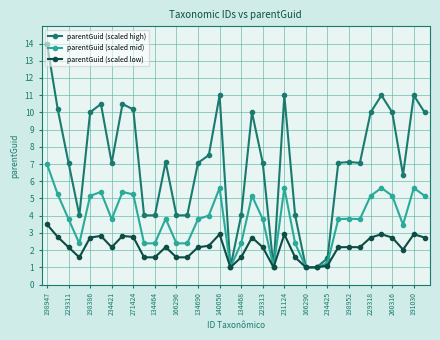

Count the number of data series in this chart.

3